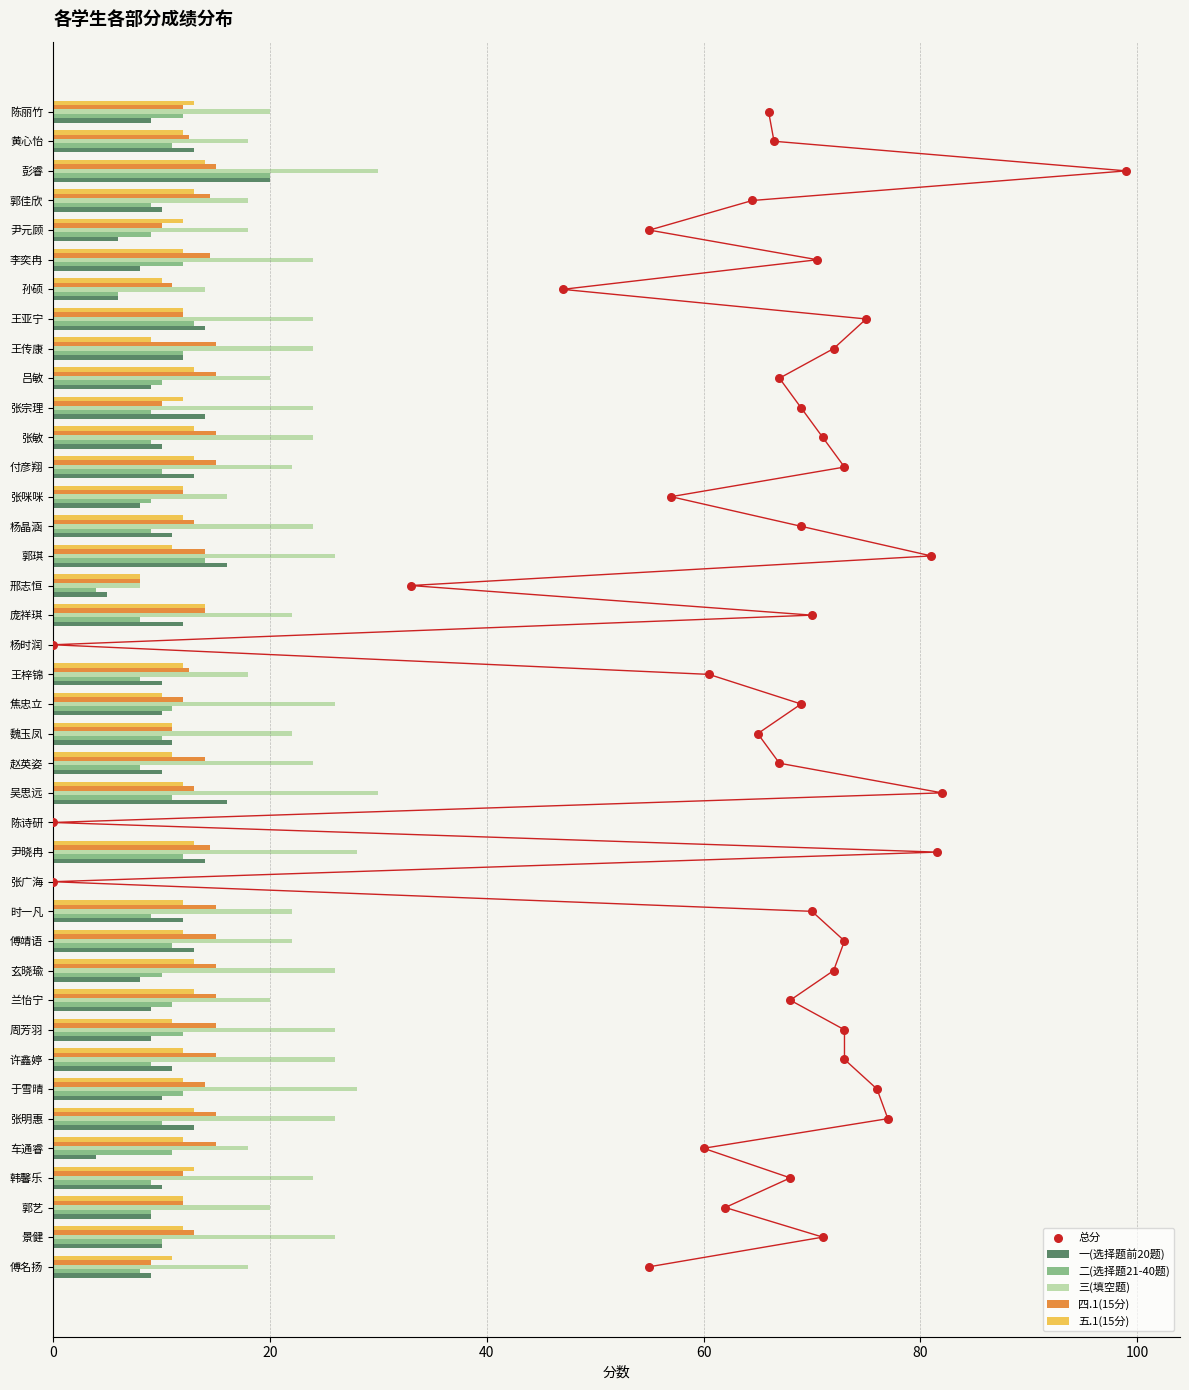

What is the sum of all 四.1(15分) values?

489.5